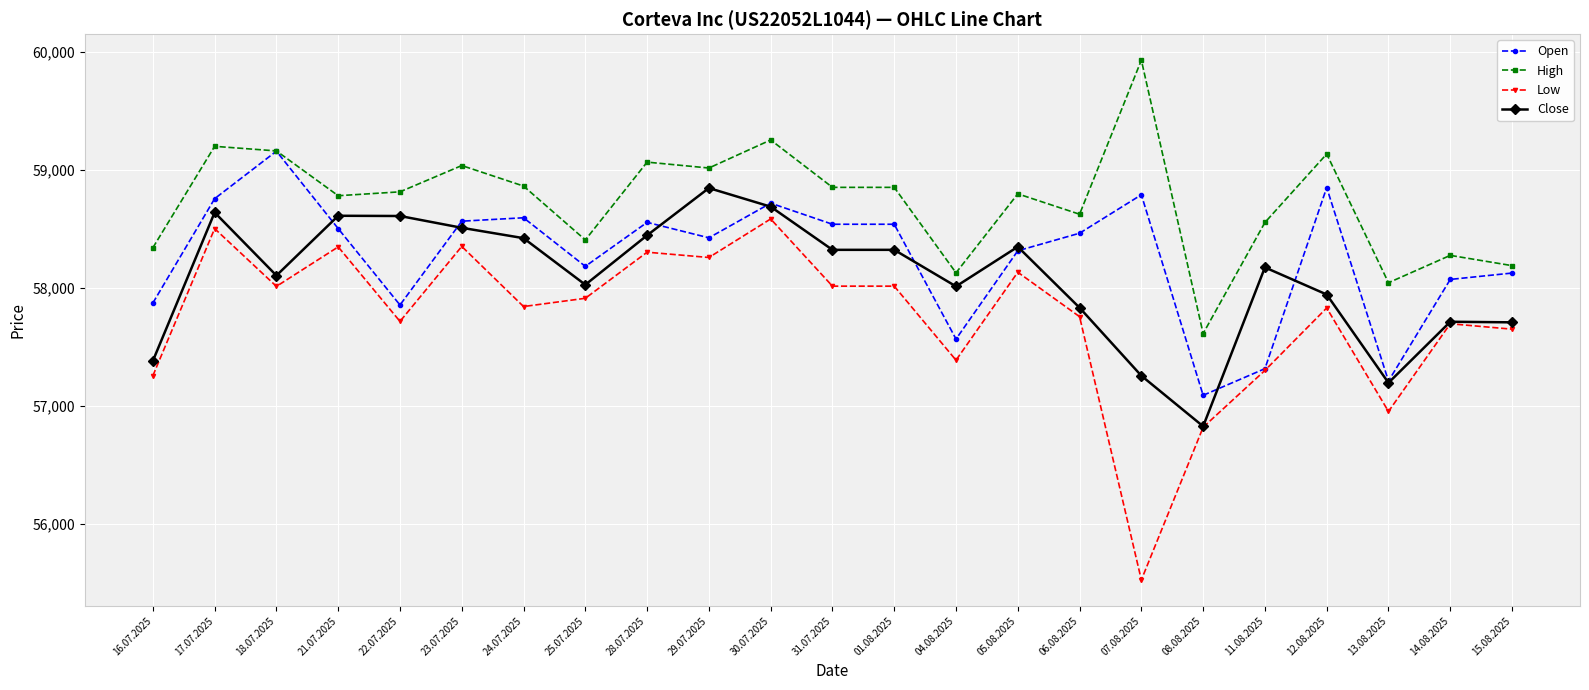

What is the lowest value of the High series?

57612